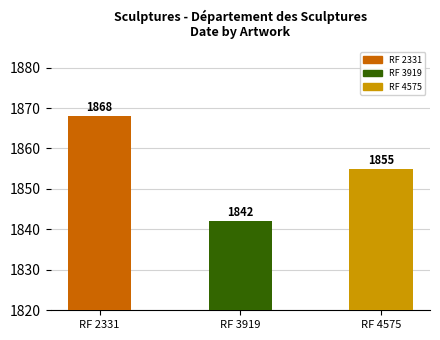

List the labels in order of value, smallest first.

RF 3919, RF 4575, RF 2331